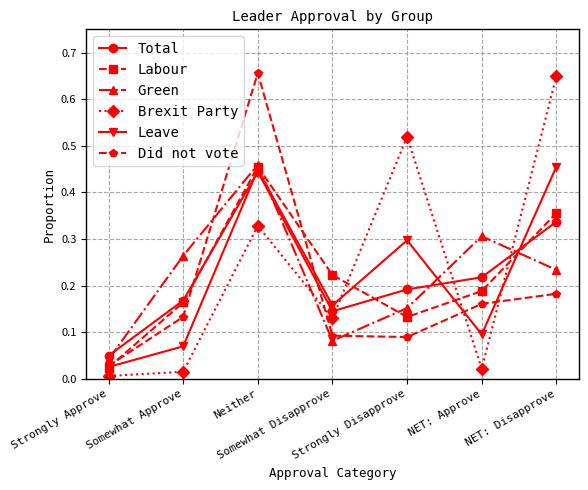

After their last crossing, which series has the higher values: Green or Did not vote?

Green